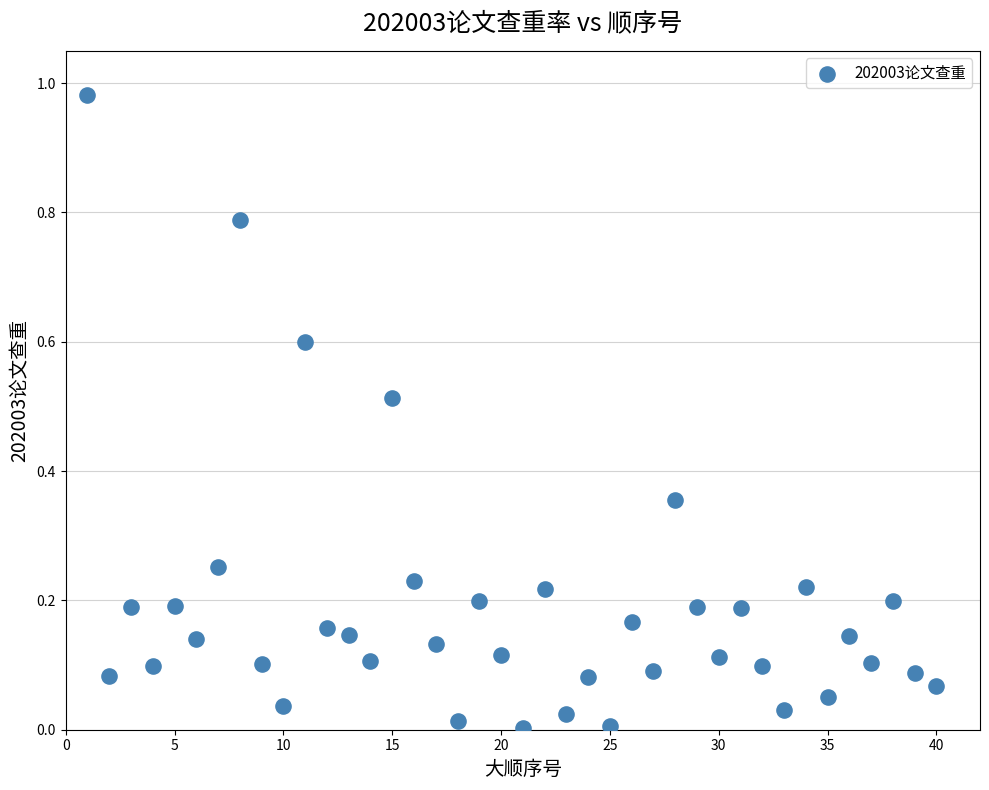

What is the range of X values (max minus min)?

39.0